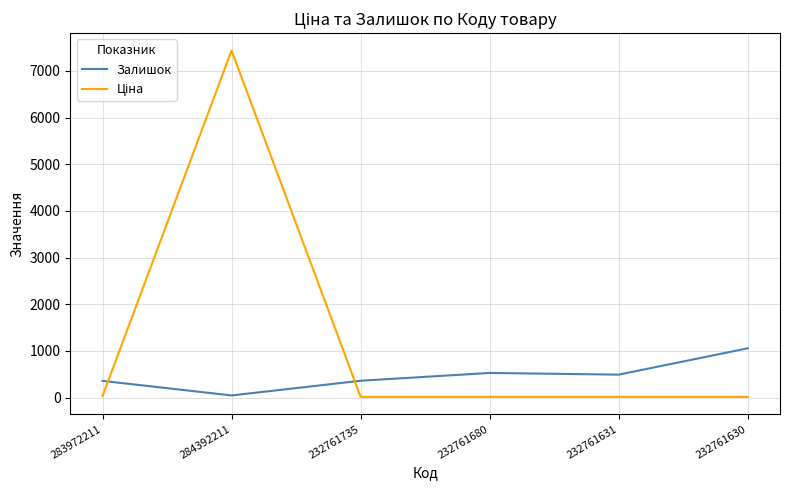

Is it true that Залишок equals 492.0 at 232761631?

True